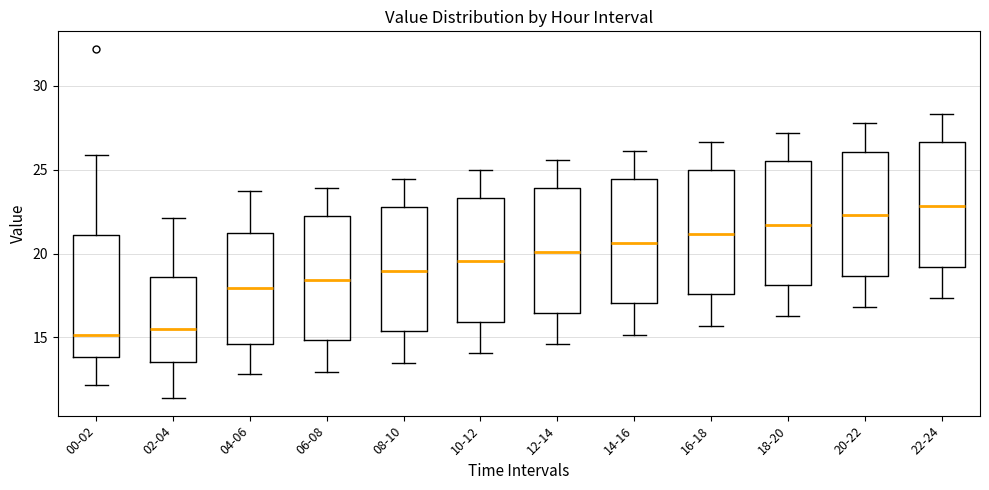

Which box's median line is the highest?

22-24